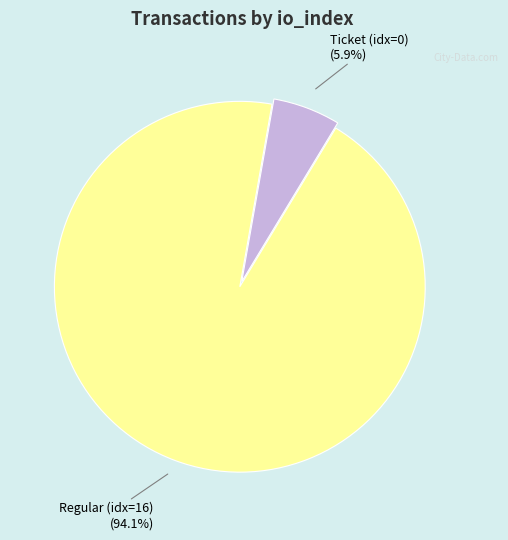

What is the majority slice?

Regular (idx=16)